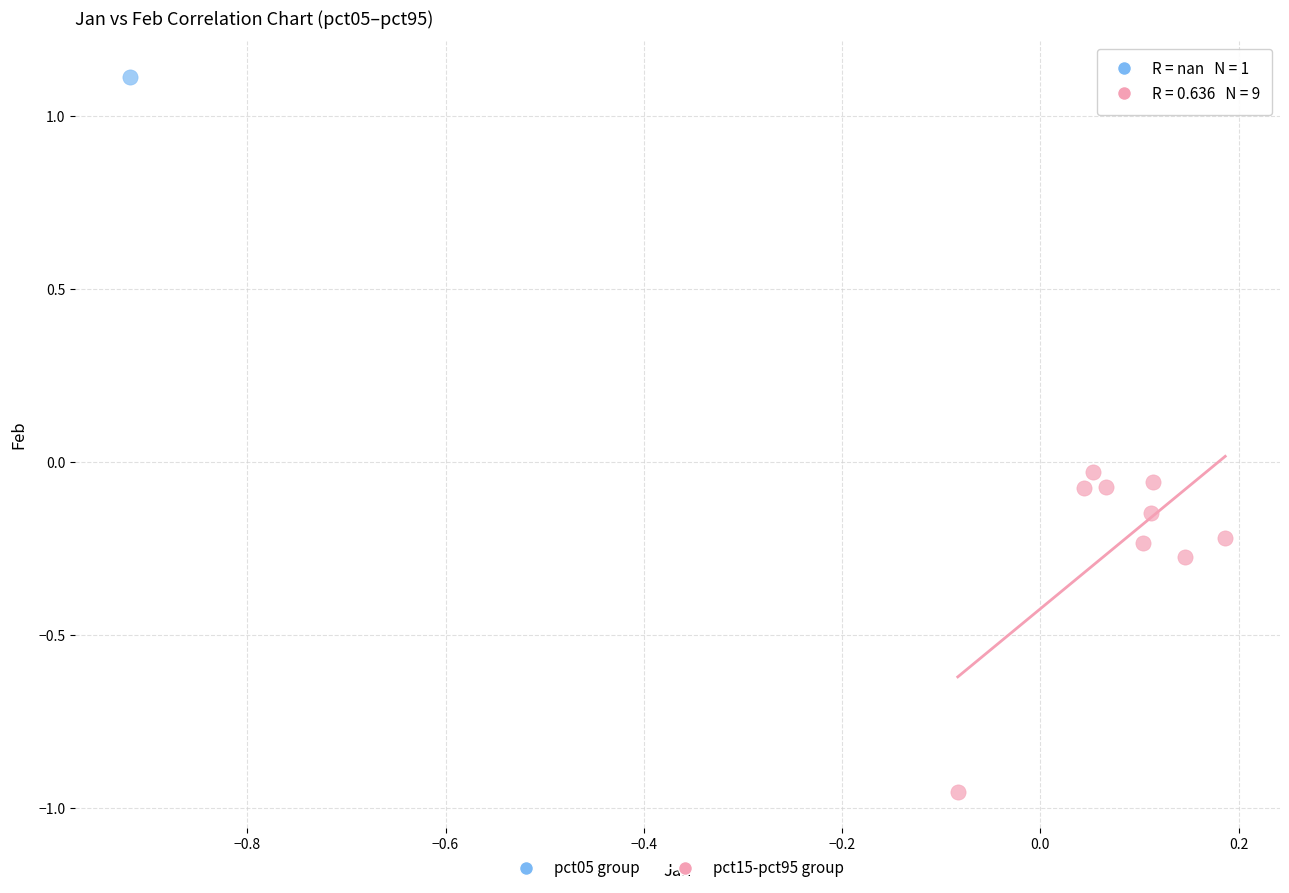

What are all the series names shown in the legend?

pct05 group, pct15-pct95 group